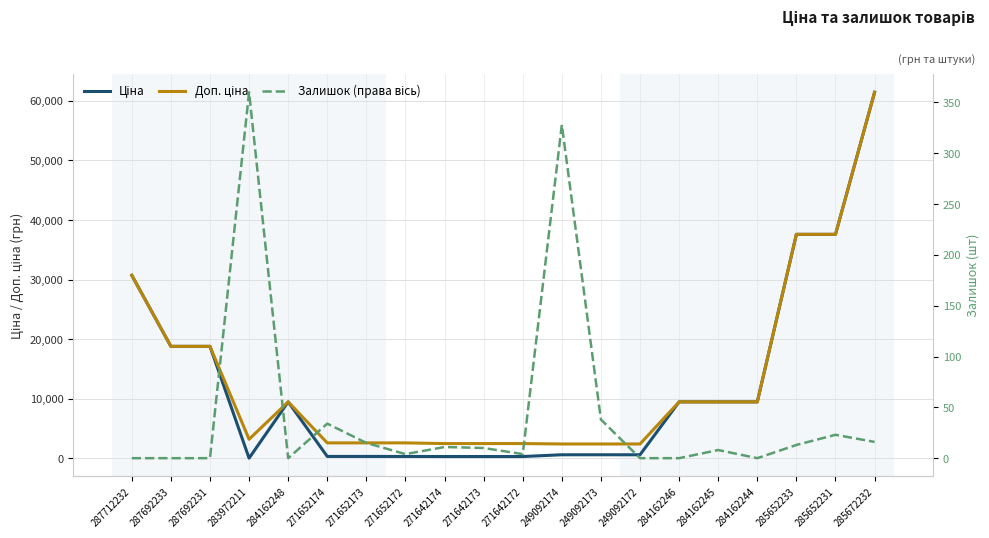

In Ціна, how many points are higher than both neighbors (excluding endpoints)?

1